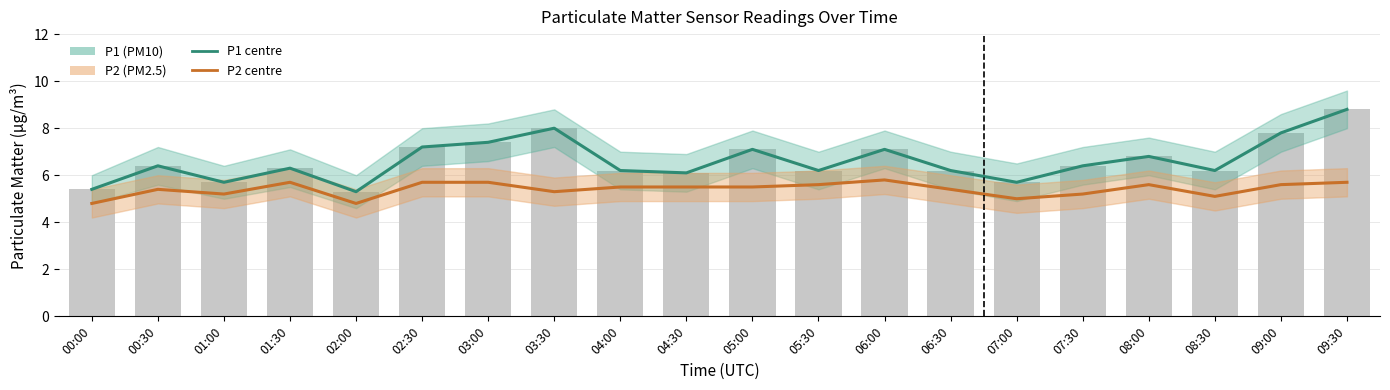

Is the value of P2 (PM2.5) at 01:00 greater than the value of P1 (PM10) at 05:00?

No